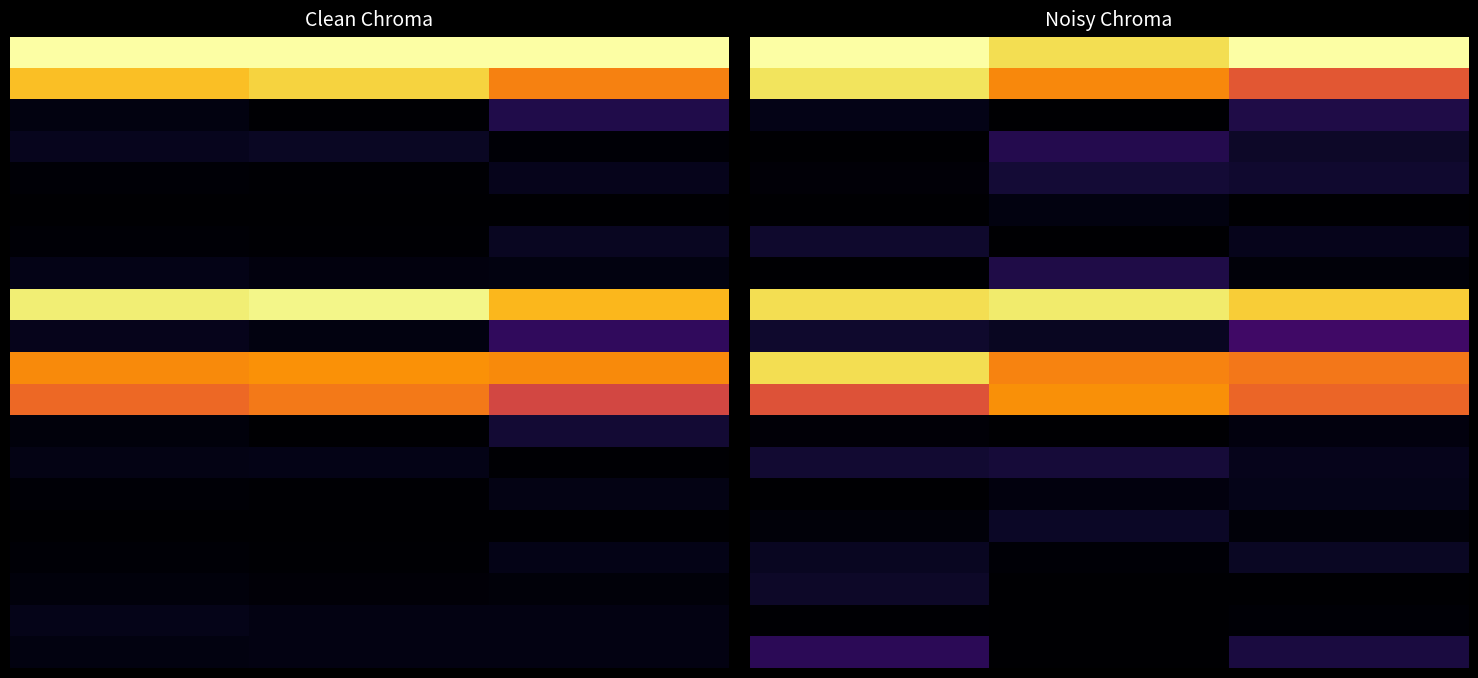

At which category does the chart reach its minimum across all series?

1